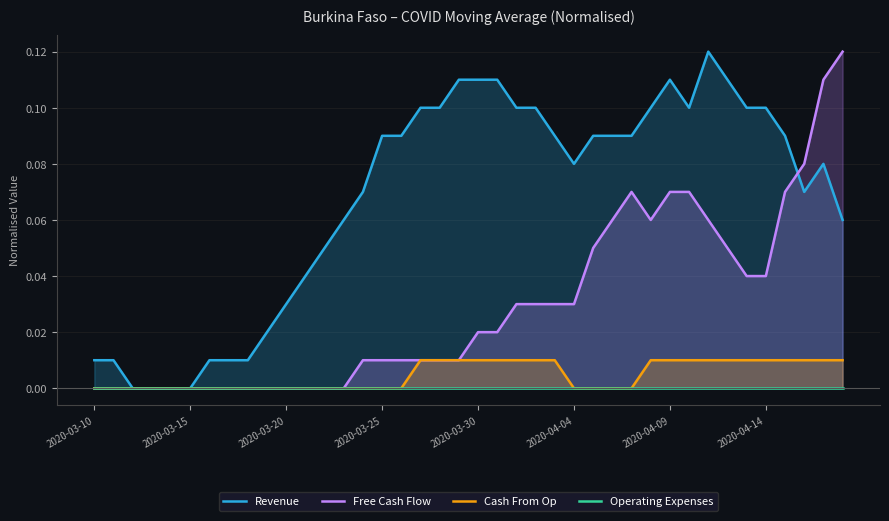

True or false: Operating Expenses and Cash From Op intersect in this chart.

False